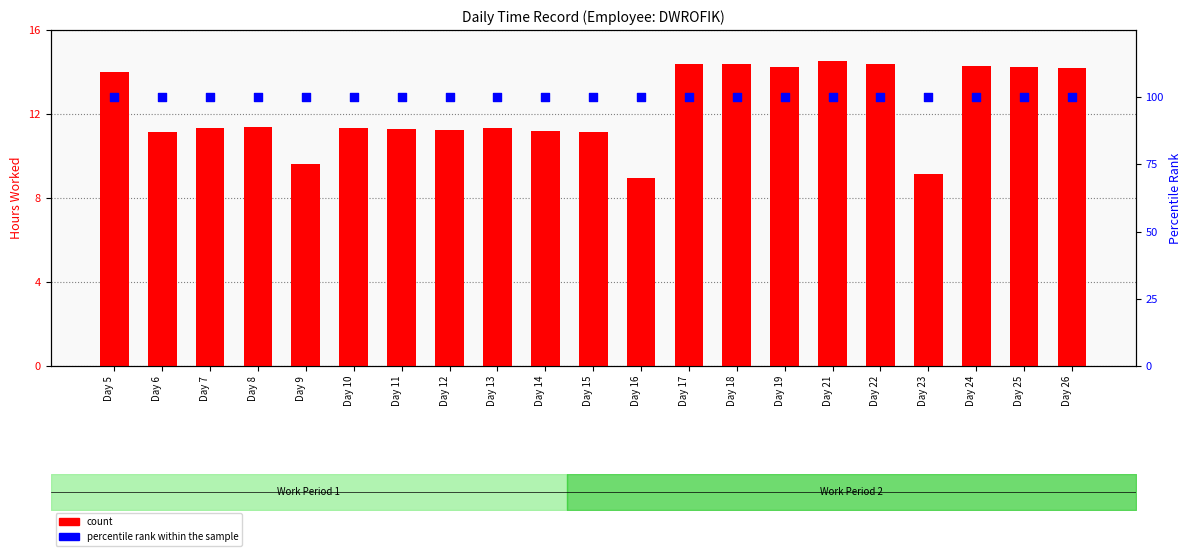

Which series has the largest Y range (max minus min)?

count